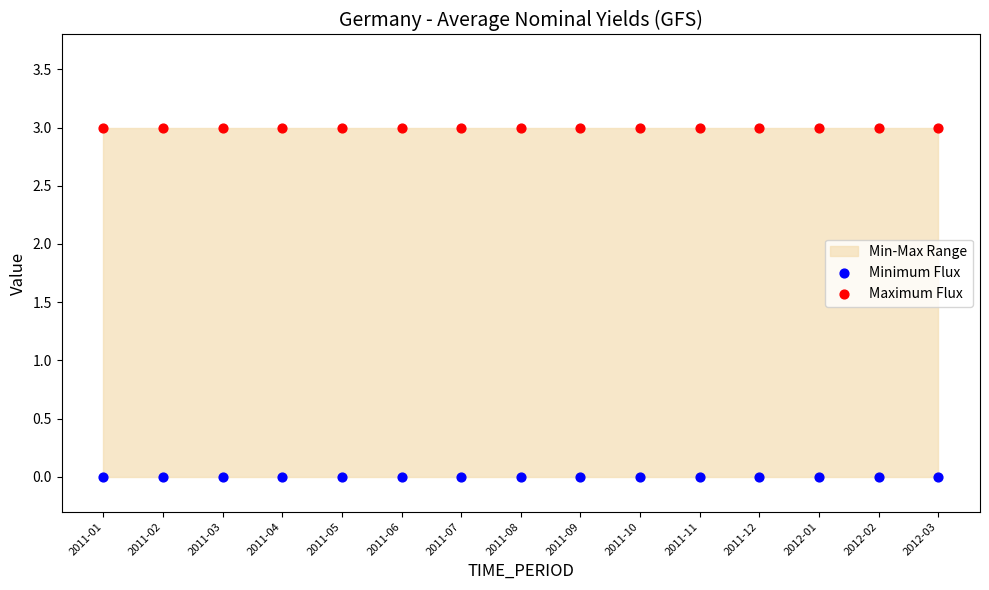

Which series contains the lowest Y value?

Minimum Flux